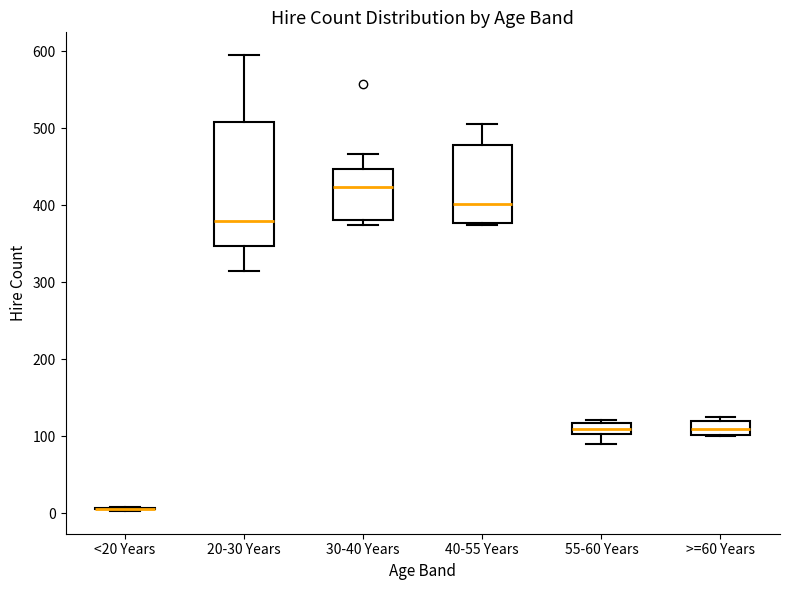

Which box is the tallest, from its lower edge to its upper edge?

20-30 Years